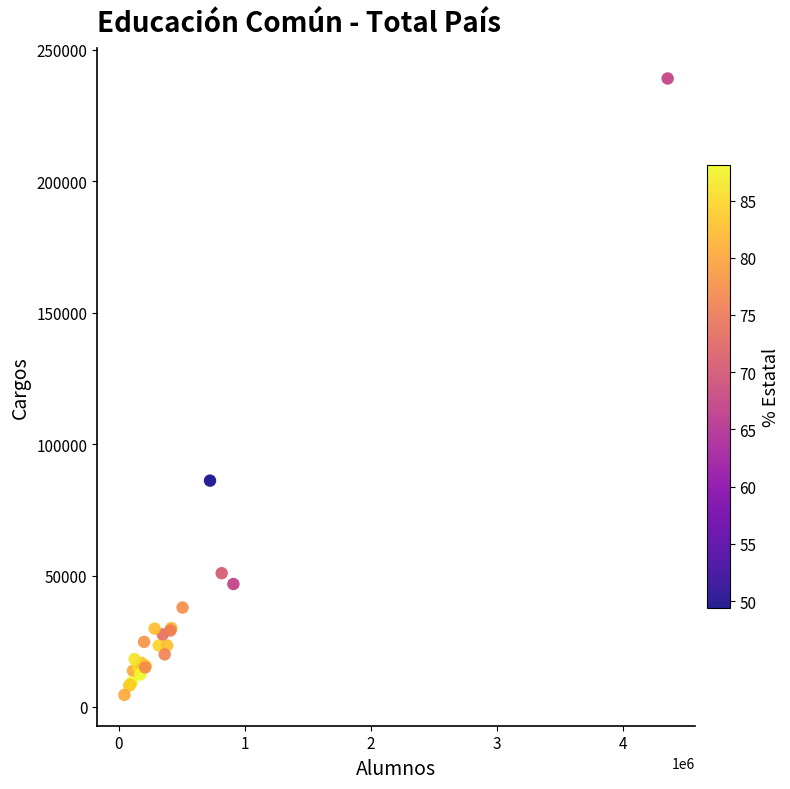

What Y value in the scatter plot is closest to 121838?

86104